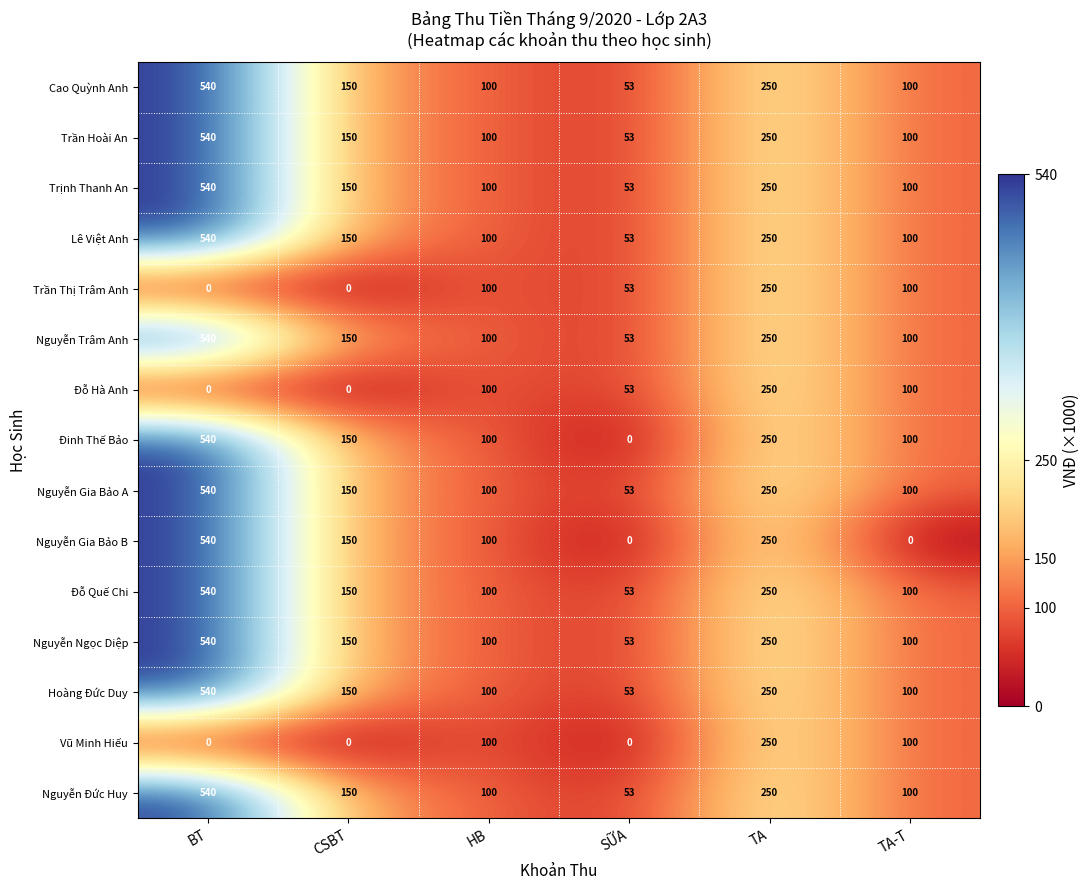

What is the difference between the Trần Thị Trâm Anh values at SỮA and TA-T?

47